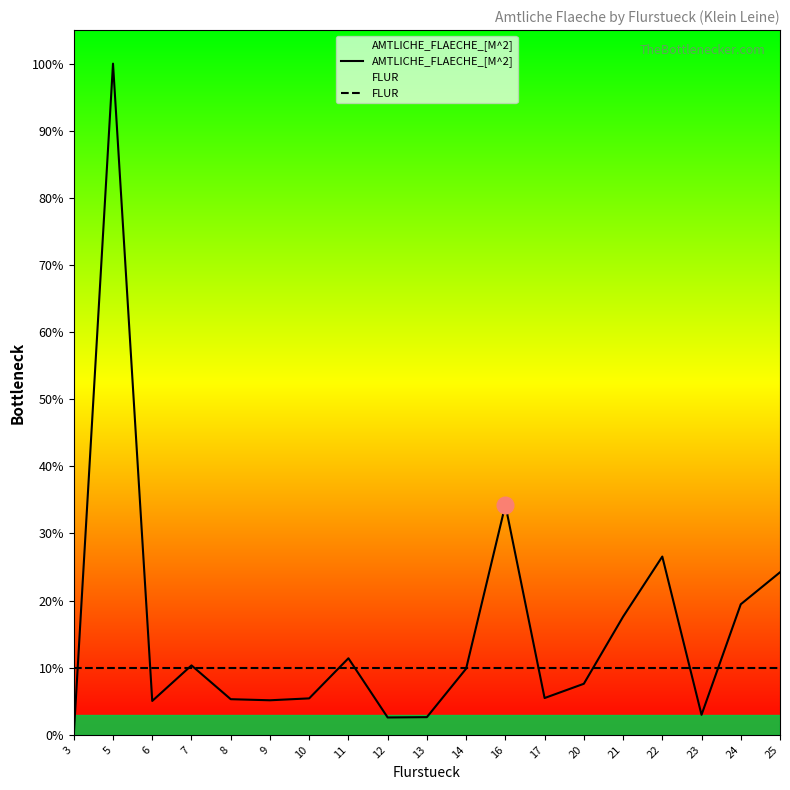

True or false: AMTLICHE_FLAECHE_[M^2] has a value of 22280 at 16.

False